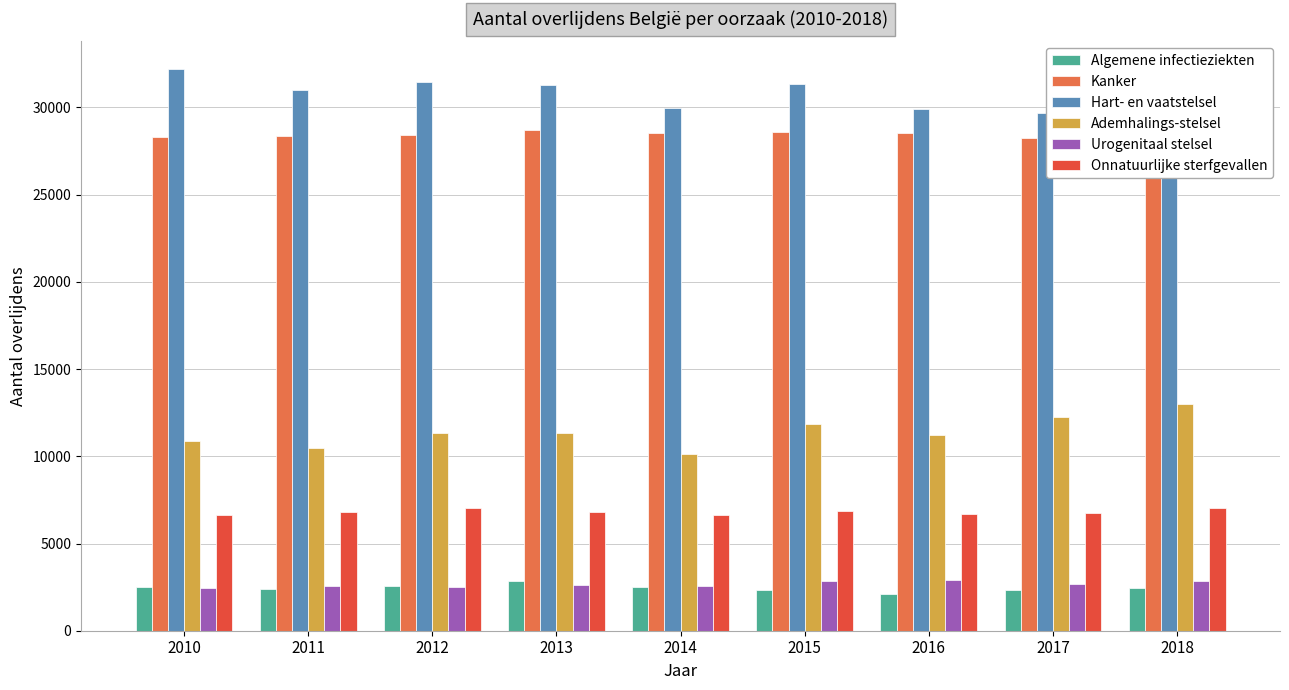

List the series in order of their peak value, highest first.

Hart- en vaatstelsel, Kanker, Ademhalings-stelsel, Onnatuurlijke sterfgevallen, Urogenitaal stelsel, Algemene infectieziekten